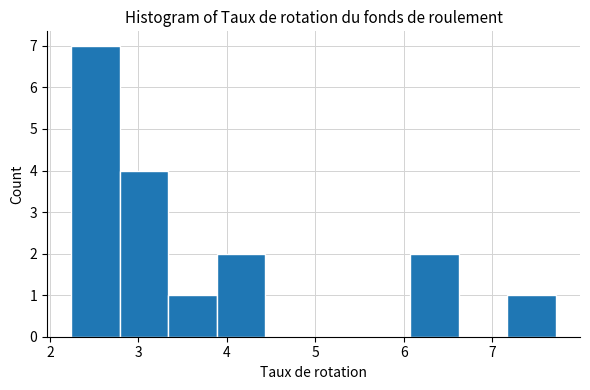

Which range on the x-axis has the tallest bar?

2.2 to 2.8